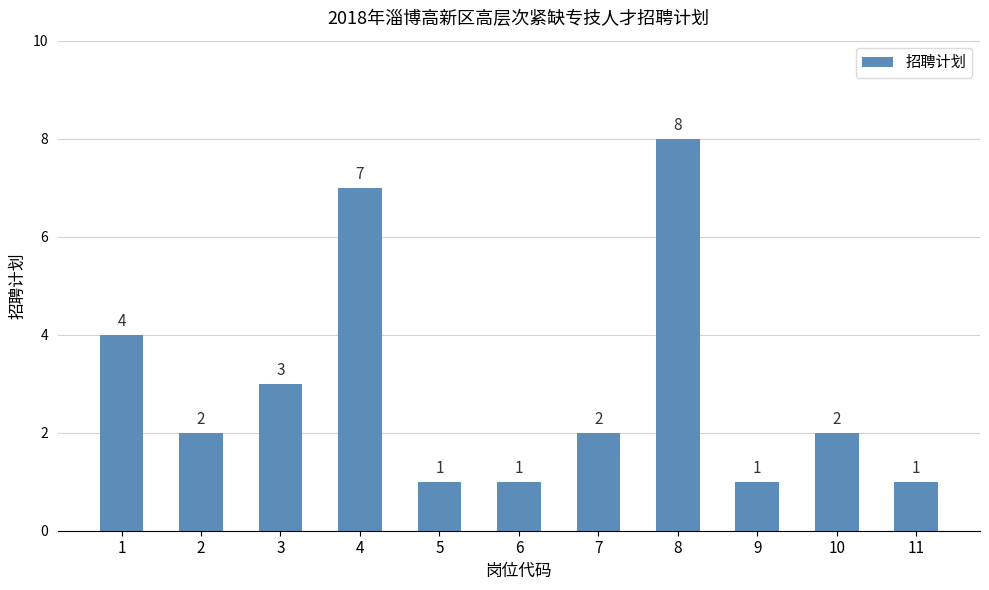

What is the greatest value displayed?

8